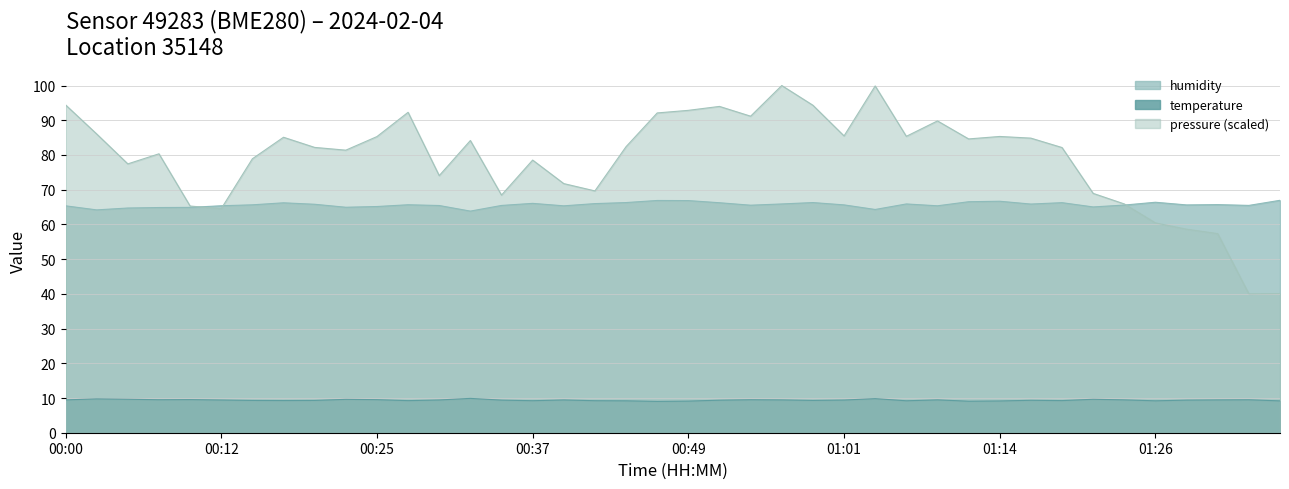

How many values in the humidity series exceed 65?

33